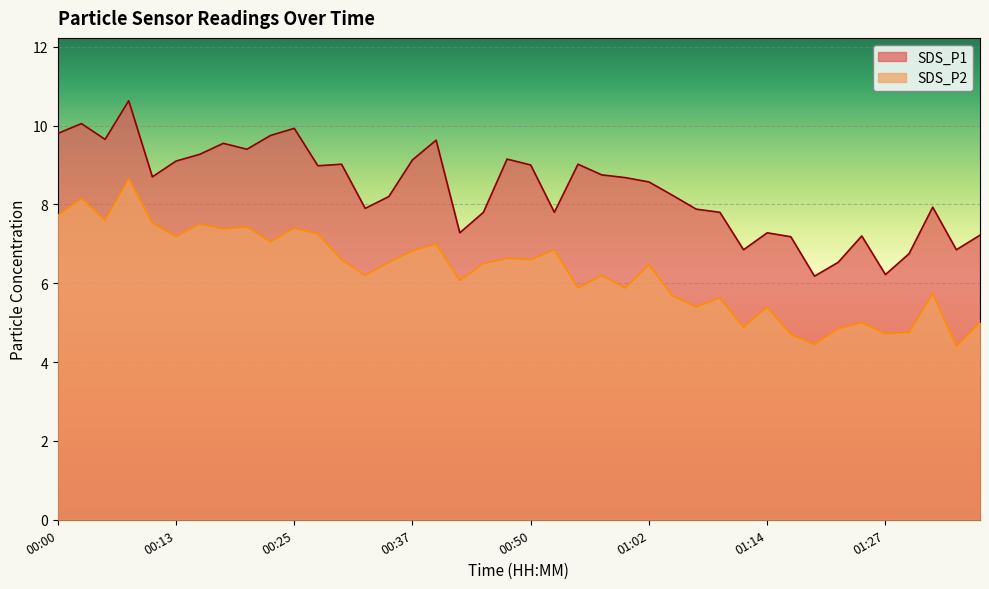

Between 01:07 and 00:57, which is larger?

00:57